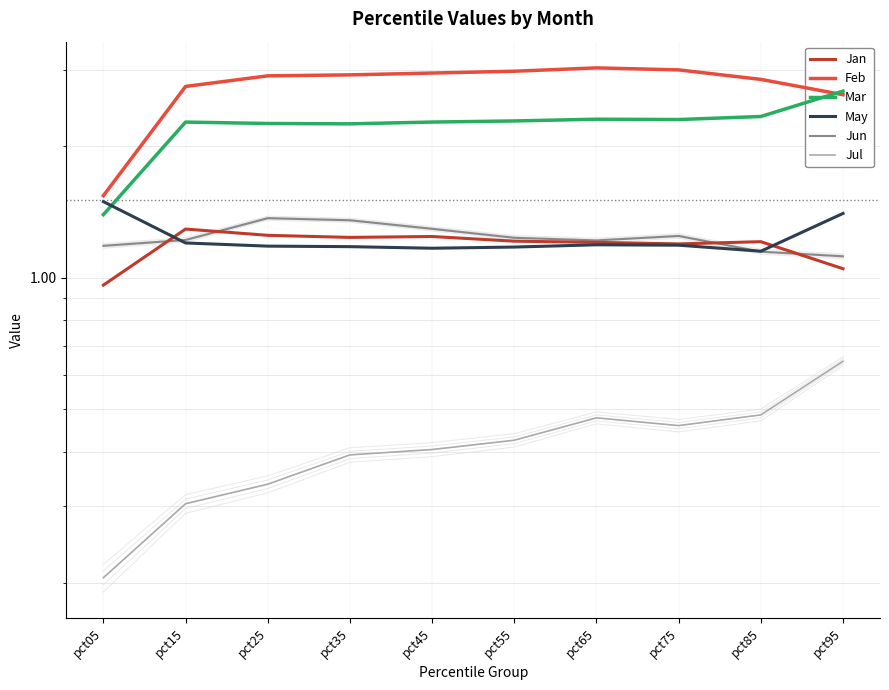

What is the sum of all Jun values?

12.4